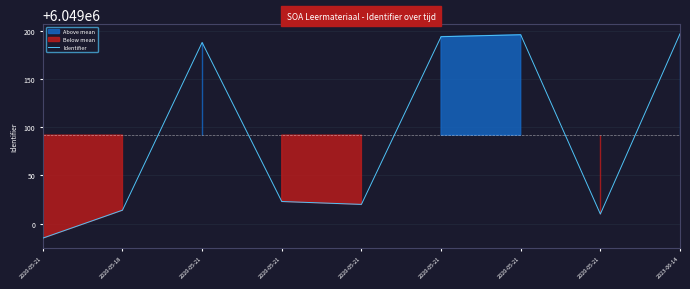

Rank the categories by value from lowest to highest.

2020-05-21, 2020-05-21, 2020-05-18, 2020-05-21, 2020-05-21, 2020-05-21, 2020-05-21, 2020-05-21, 2023-06-14